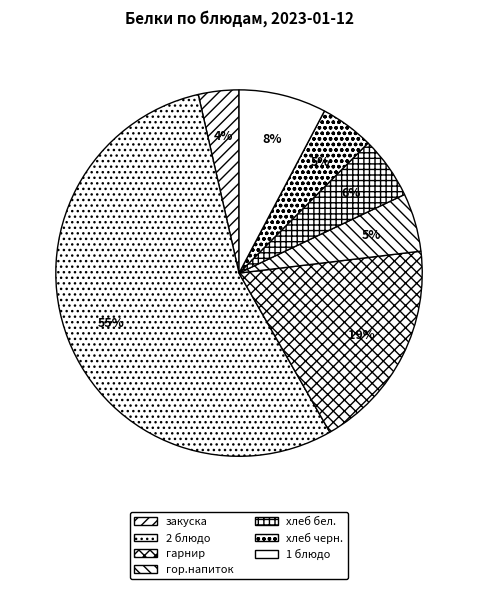

Is the sum of гор.напиток and закуска greater than half?

No